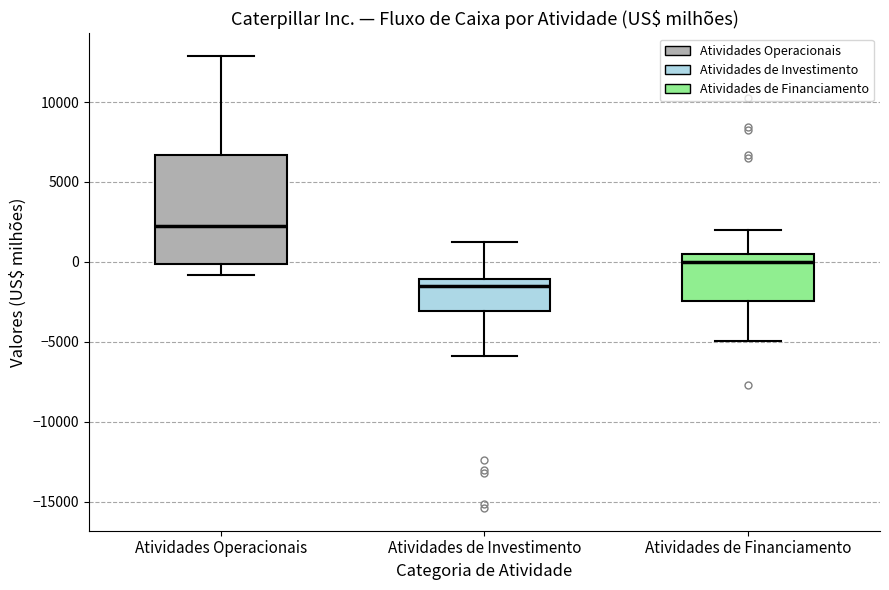

Which box is the tallest, from its lower edge to its upper edge?

Atividades Operacionais